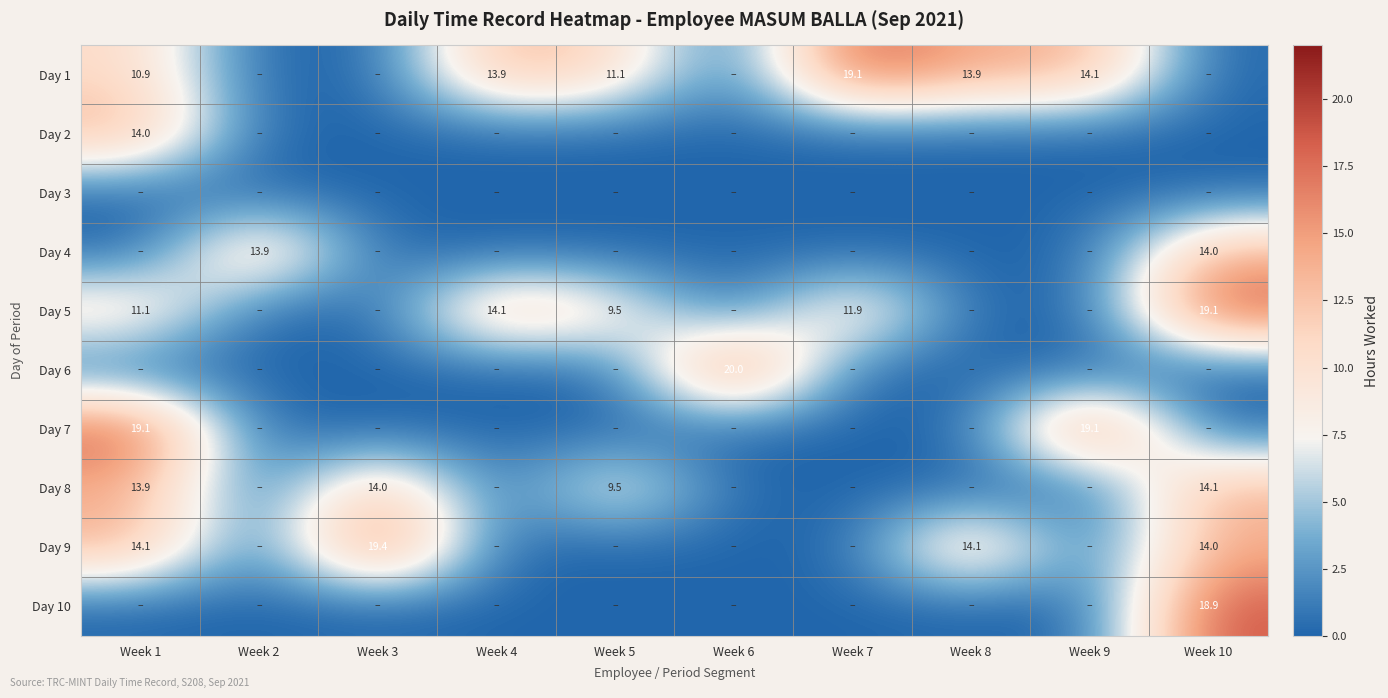

True or false: Day 10 has a value of 26.5 at Week 10.

False